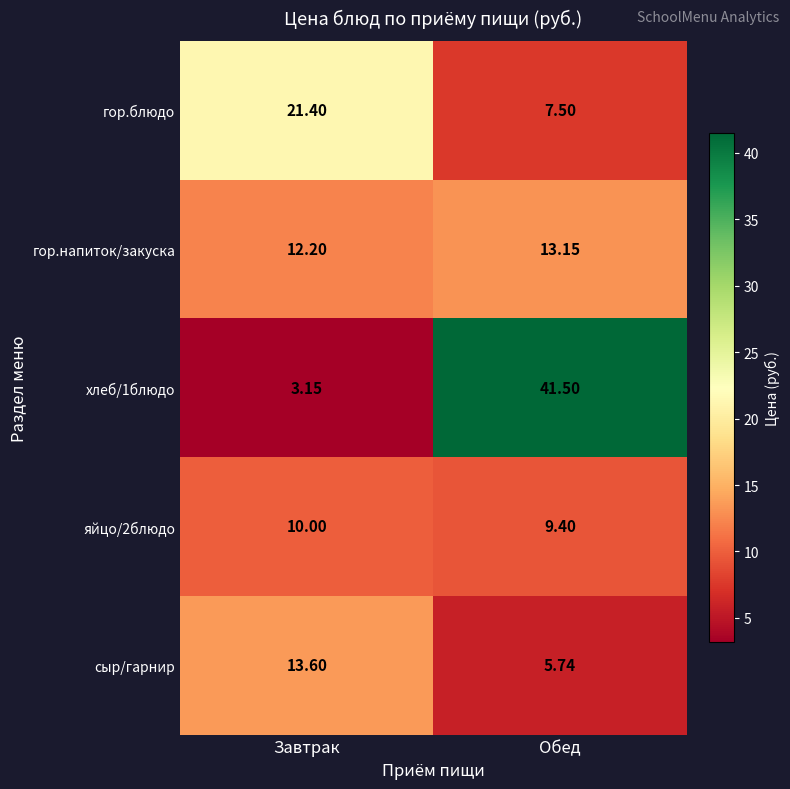

At which category is the sum across all series the highest?

Обед